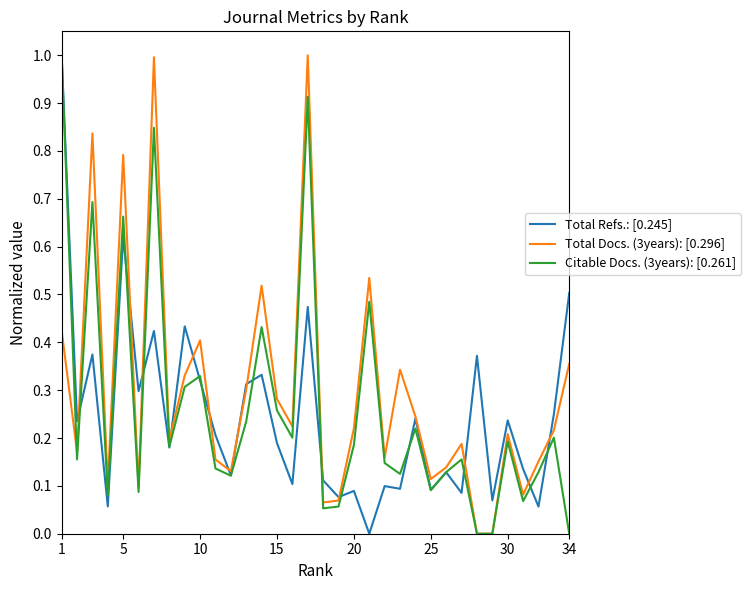

What is the greatest value displayed?

1.0